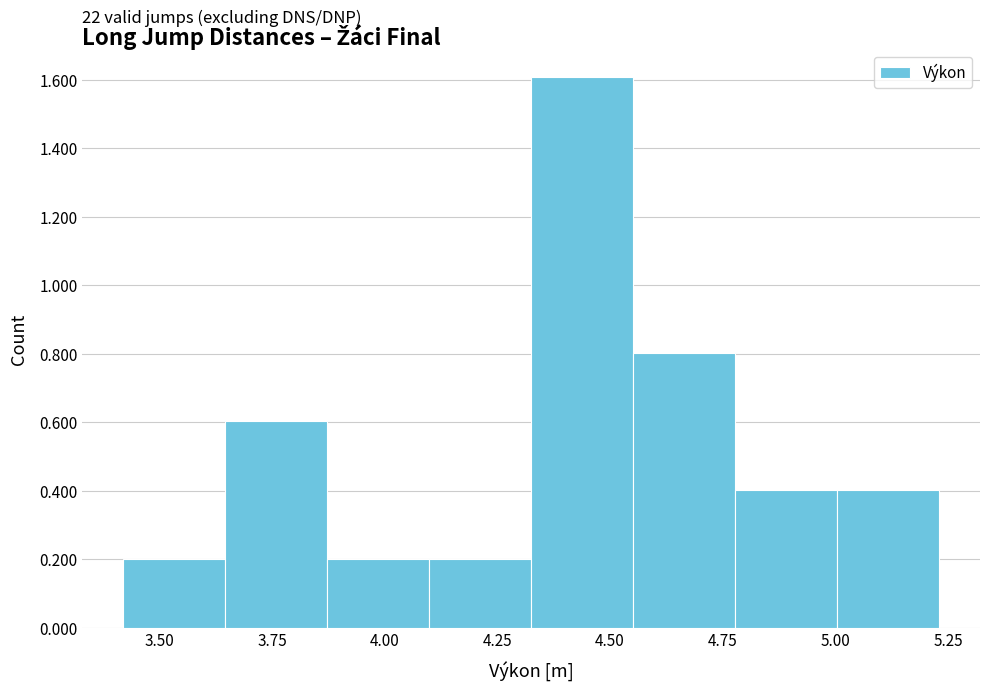

Over which range of the x-axis is the bar tallest?

4.35 to 4.55